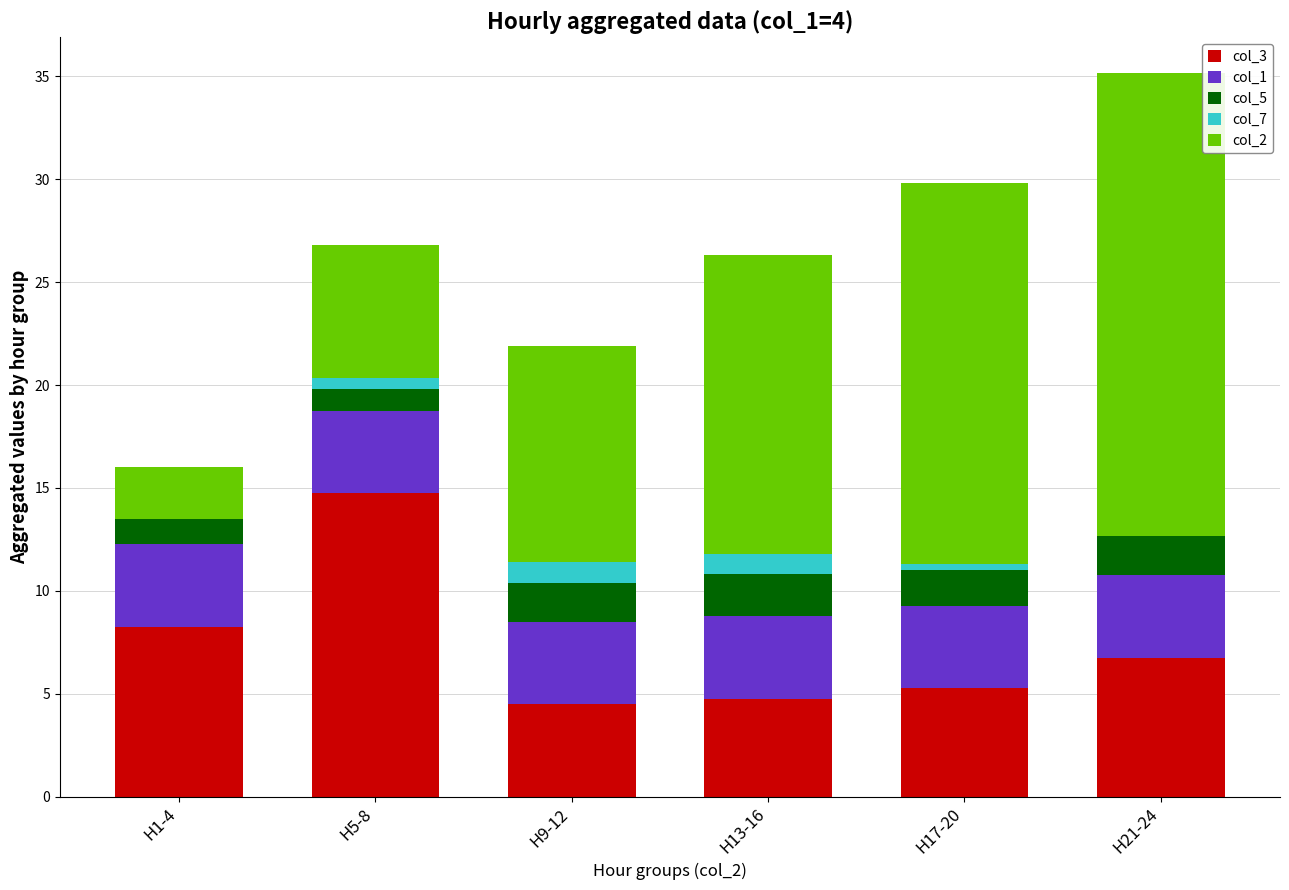

The col_3 series shows 6.1 at H9-12. True or false?

False